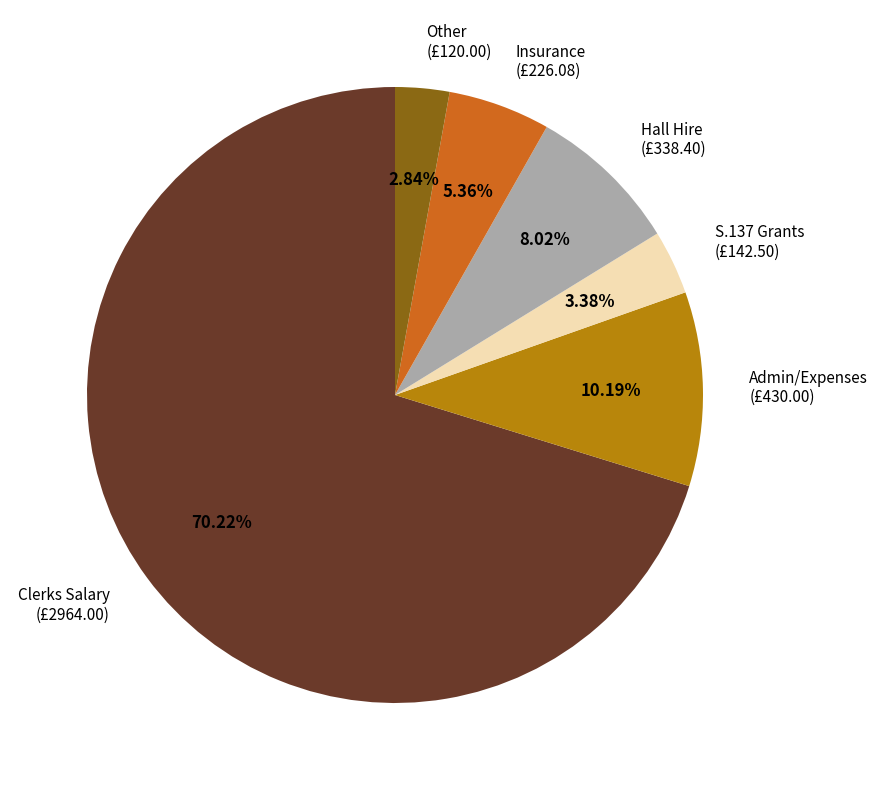

Is it true that Clerks Salary is 85% of the pie?

False